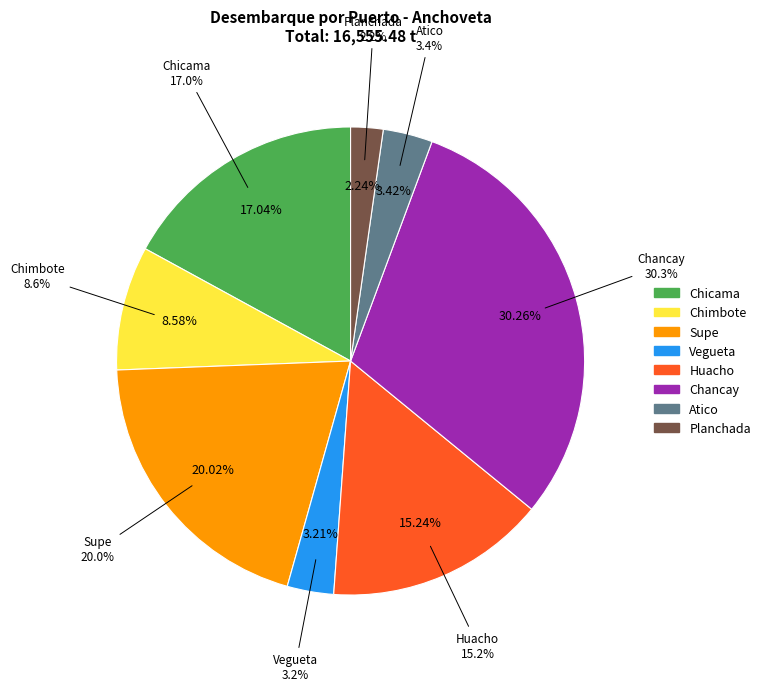

To the nearest percent, what is the difference between the largest and smallest slice percentages?

28%